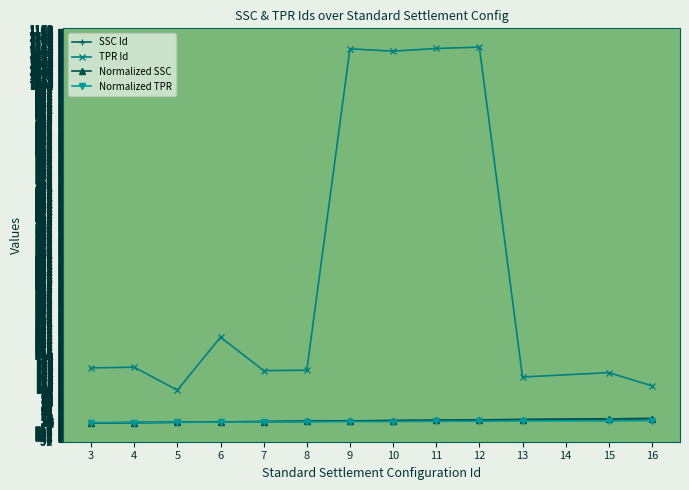

Does the chart have visible grid lines?

Yes